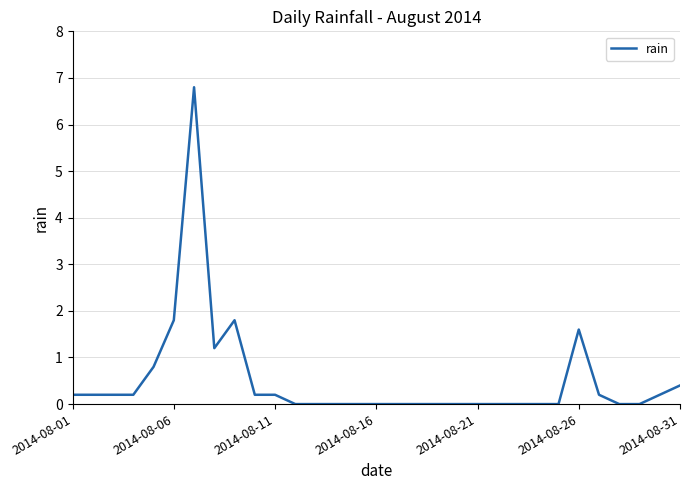

What is the maximum value shown in the chart?

6.8